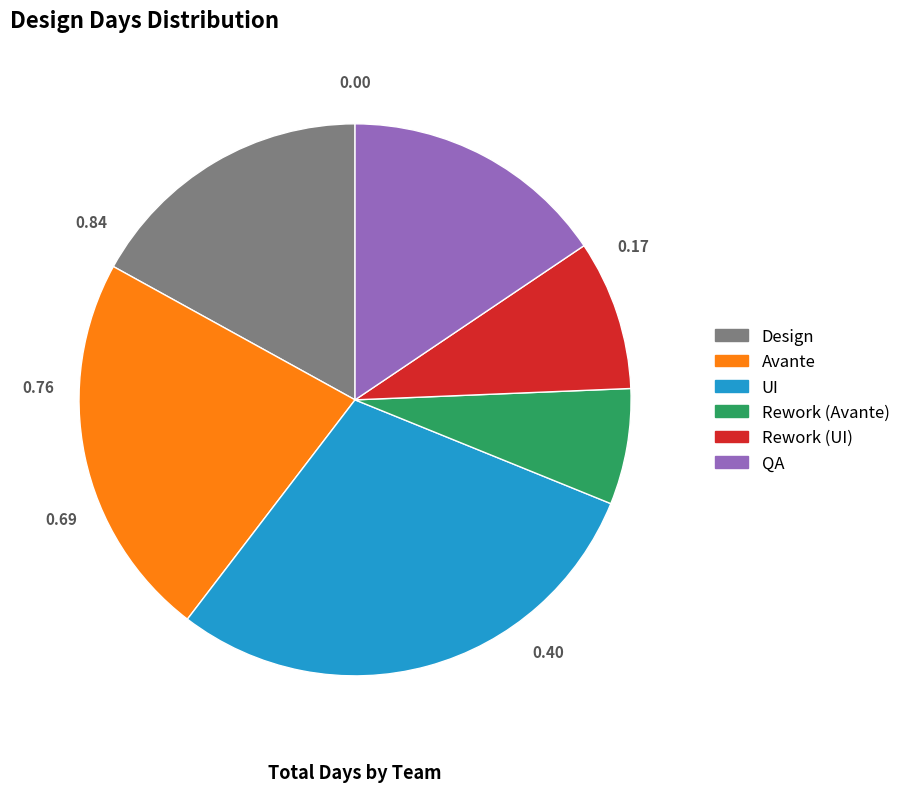

Combined, do Rework (Avante) and Rework (UI) account for over 50%?

No